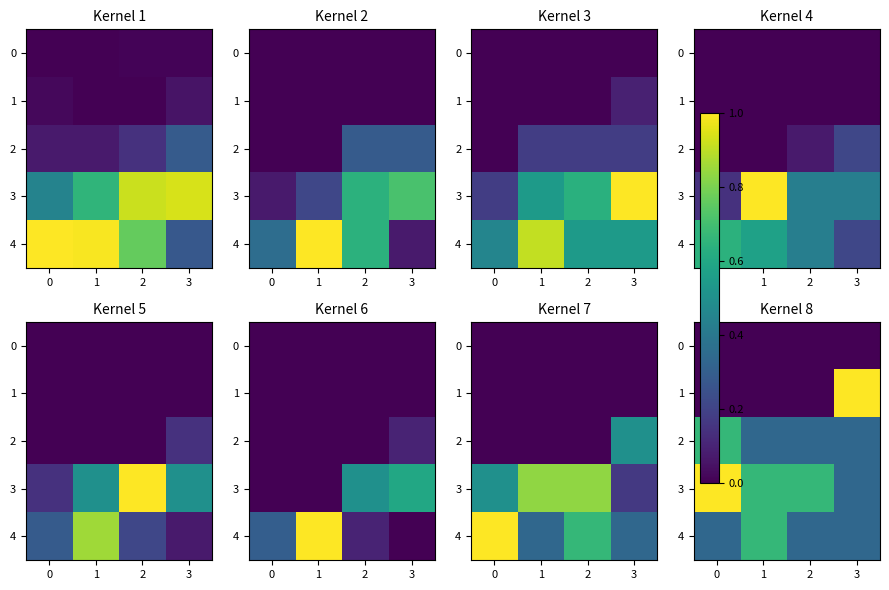

Is it true that 1 equals 0.0 at 2?

True